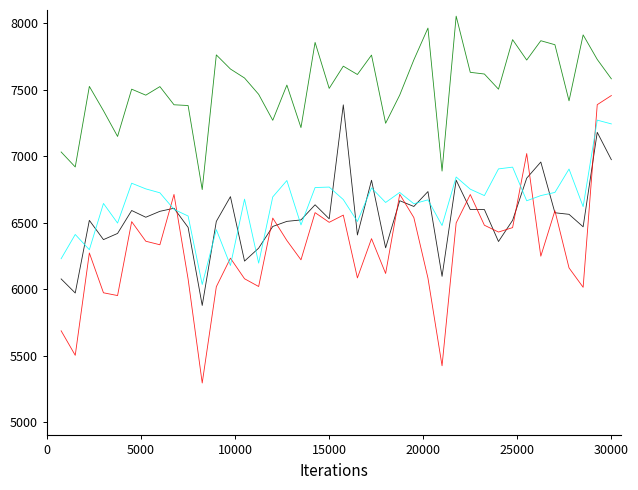

What is the maximum value shown in the chart?

8053.7